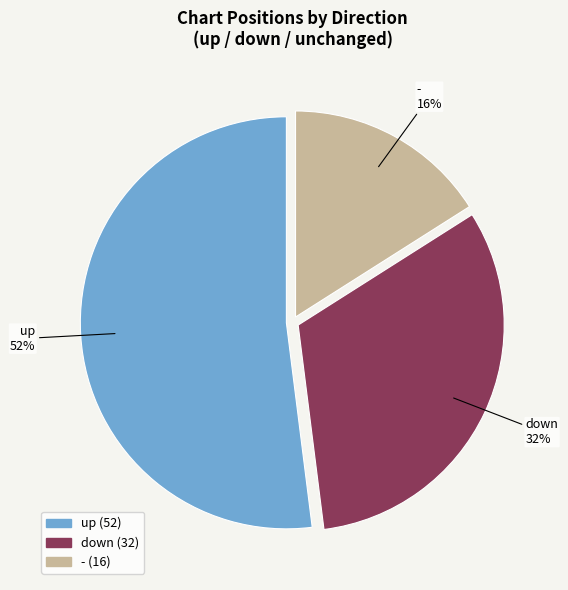

Which slice is the largest?

up